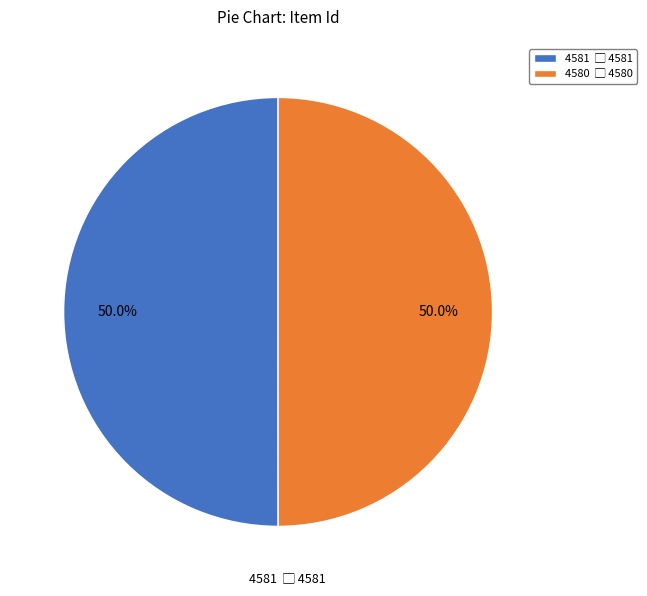

Count the number of slices in the pie.

2